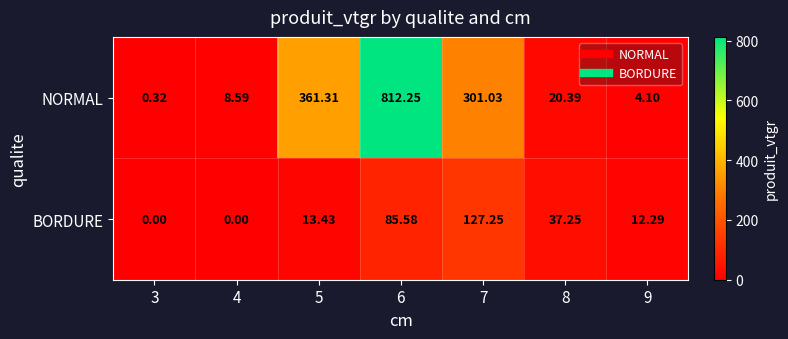

Which series has the largest range (max minus min)?

NORMAL